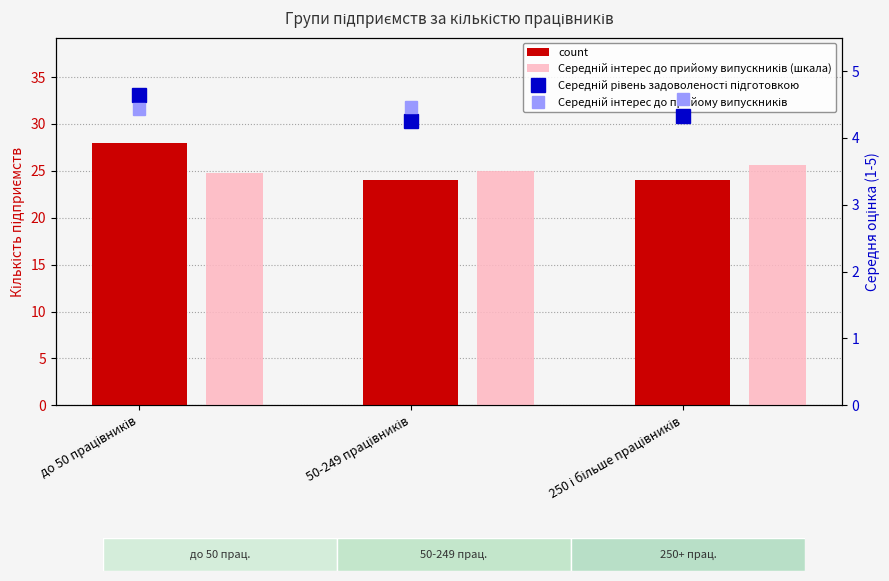

Is it true that Середній інтерес до прийому випускників equals 7.3 at до 50 працівників?

False